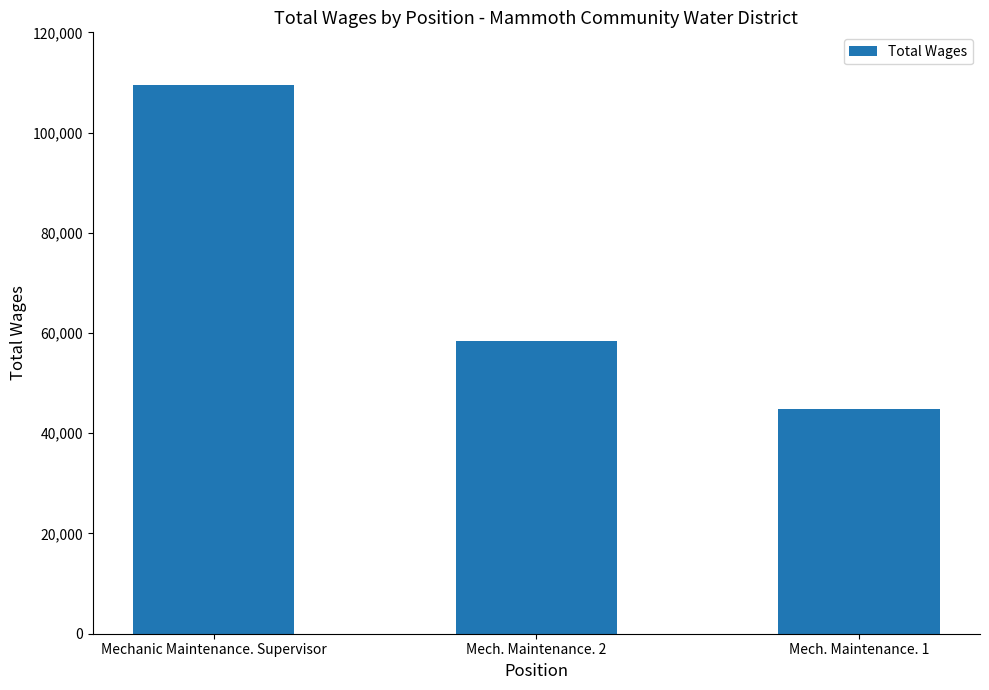

What position from the right is Mech. Maintenance. 1?

1